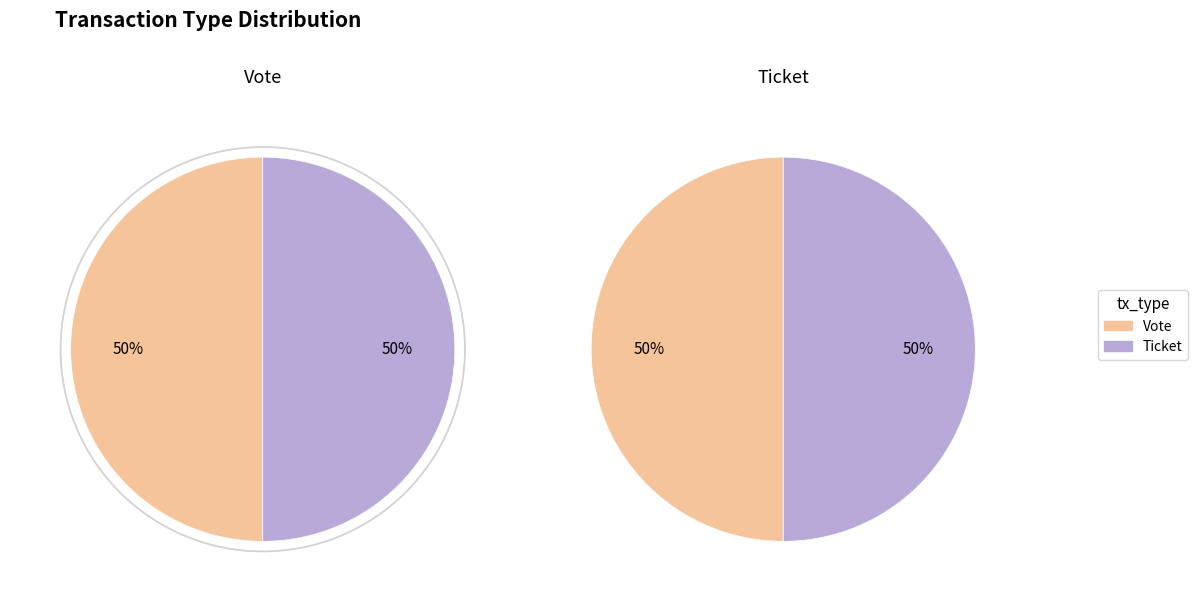

Which has a higher value, Ticket or Vote?

Vote